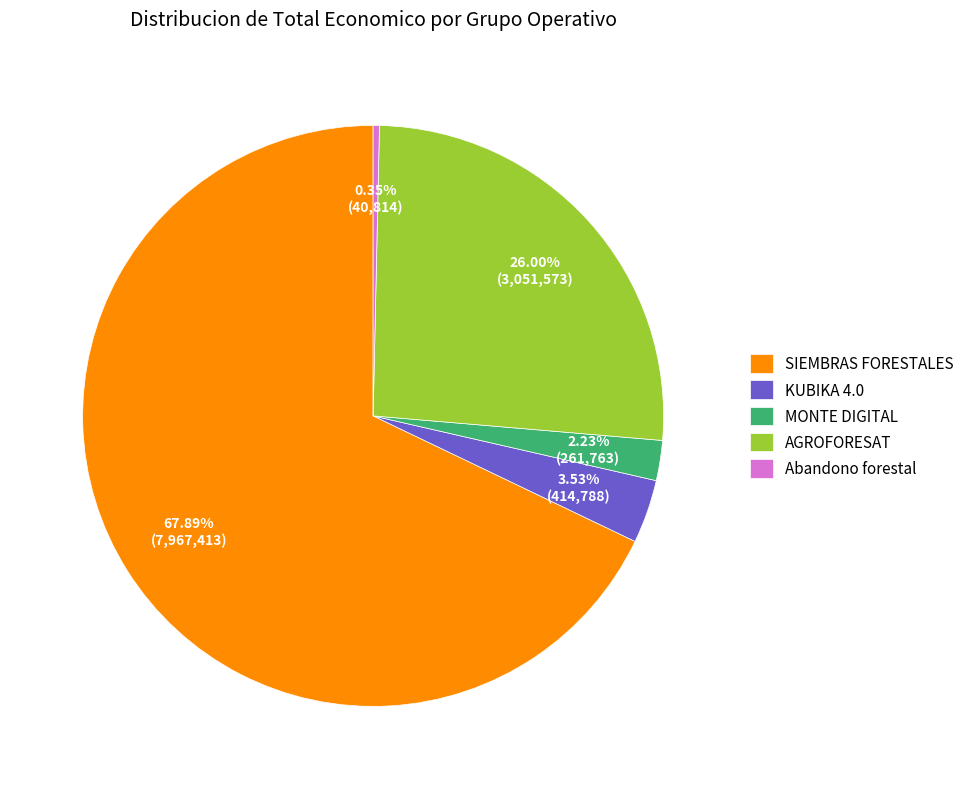

Is there any slice that represents more than half of the pie?

Yes